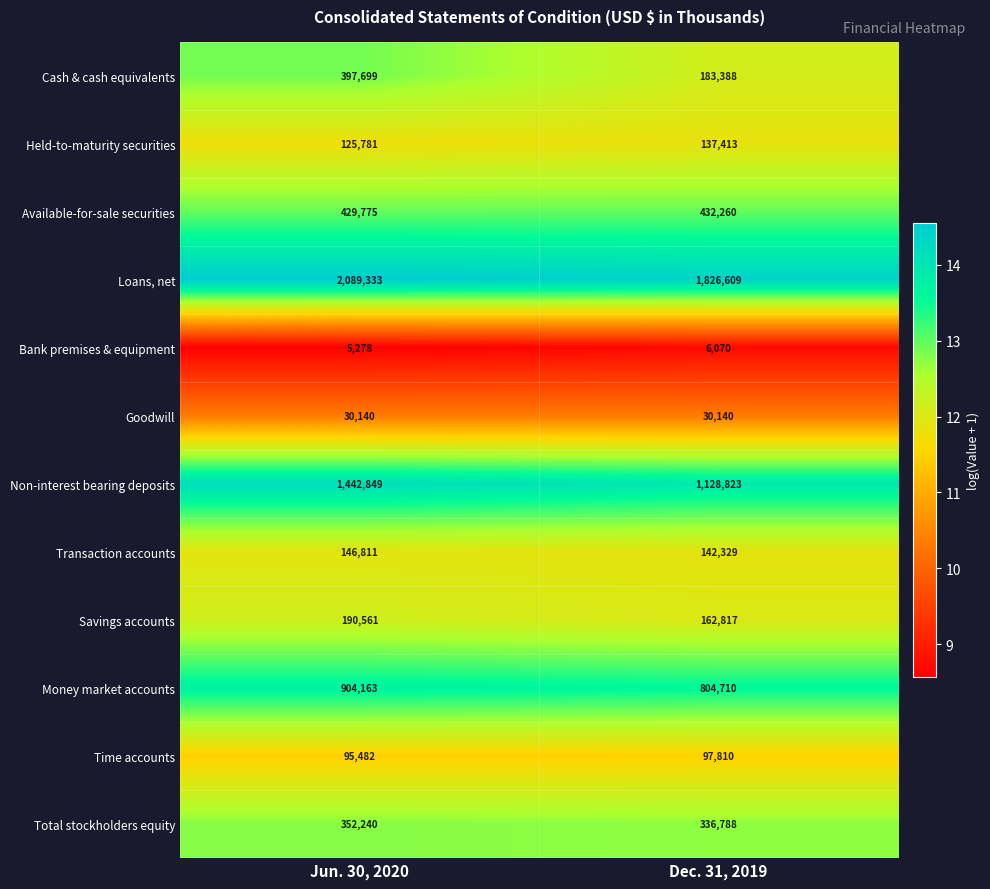

Which label corresponds to the largest value in the chart?

Jun. 30, 2020